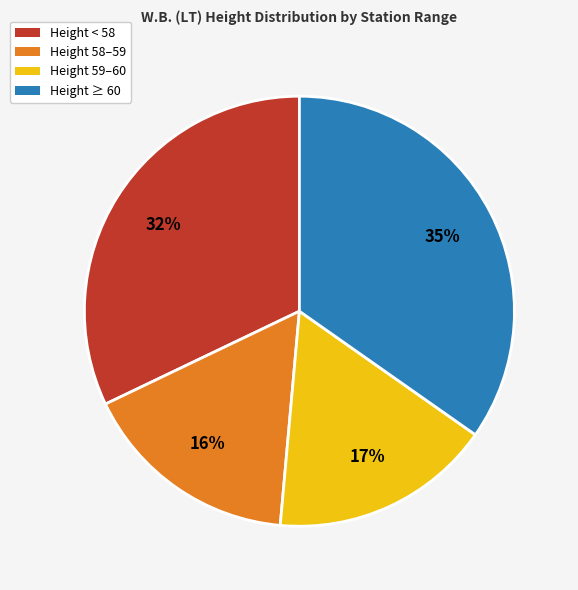

To the nearest percent, what is the combined percentage of Height 59–60 and Height < 58?

49%